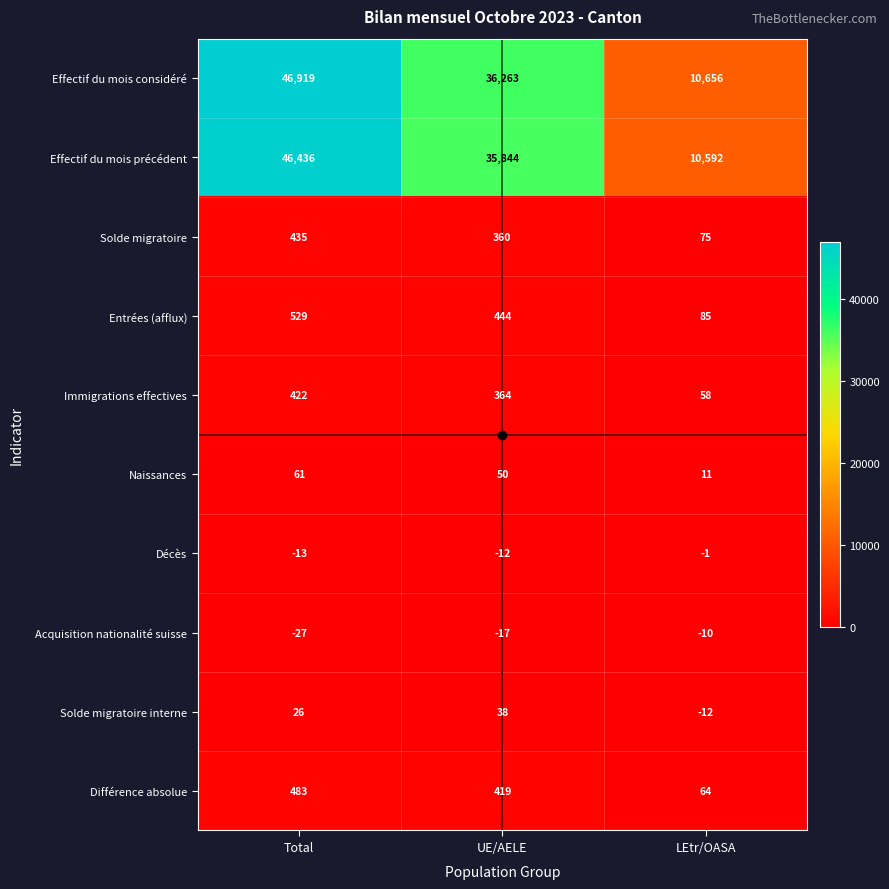

What value does the Acquisition nationalité suisse series have at LEtr/OASA?

-10